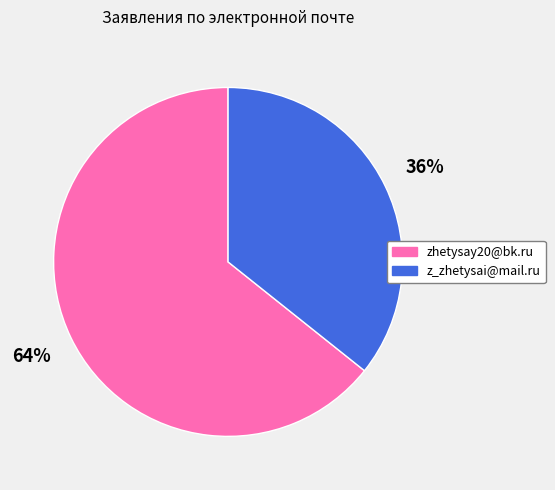

To the nearest percent, what is the average slice percentage?

50%